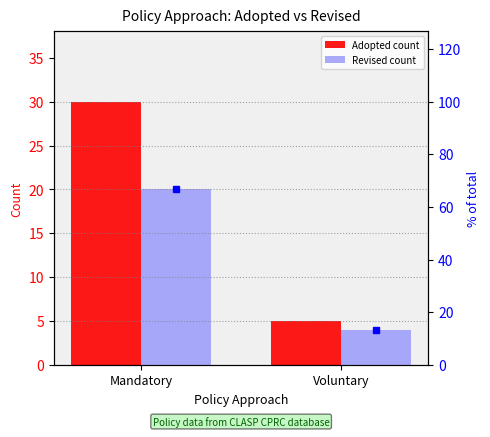

Which category has the lowest value across all series?

Voluntary